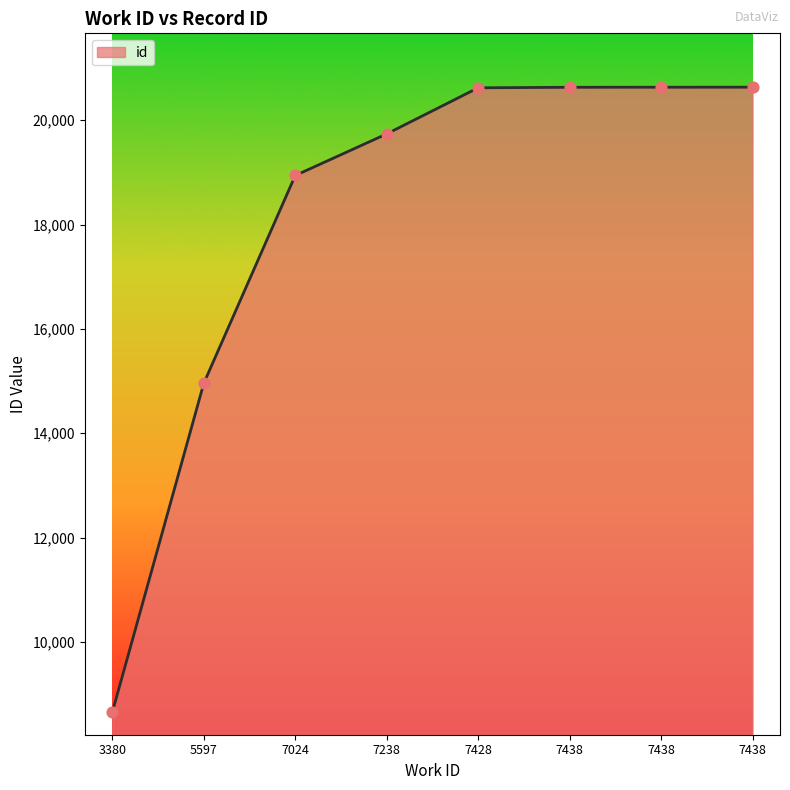

What is the change in value from 7438 to 7438?

+1